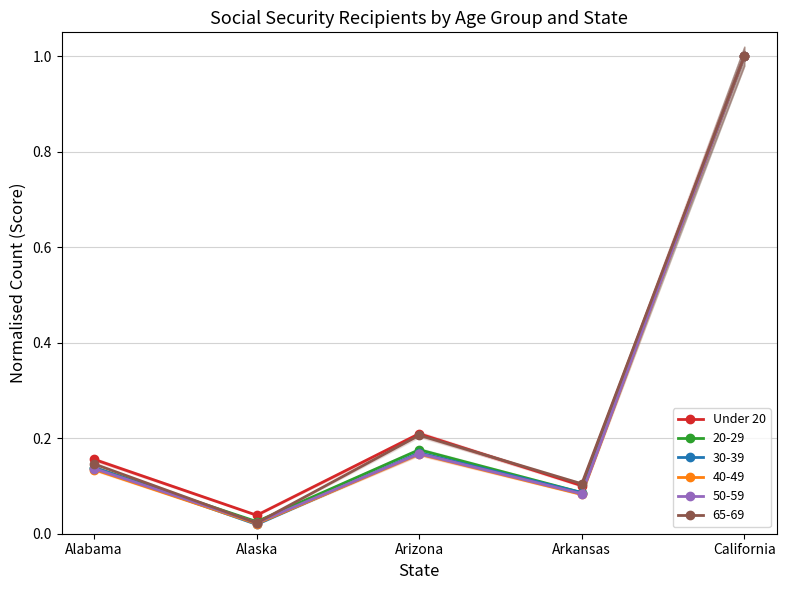

What is the label of the 3rd point from the right?

Arizona